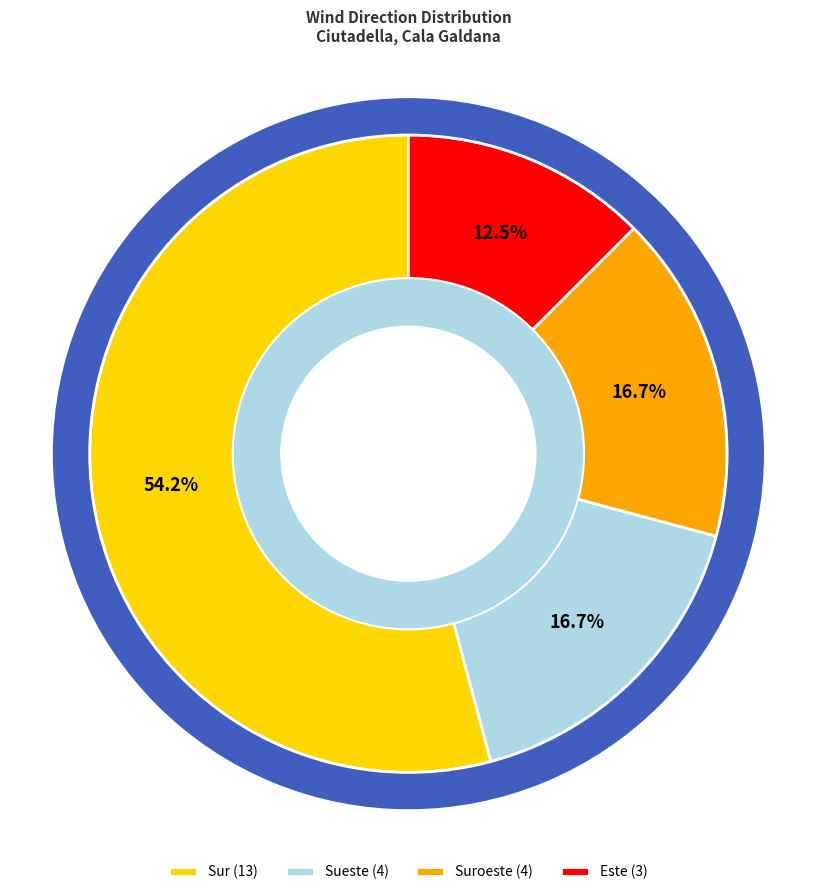

What is the ratio of the value at Sur to the value at Sueste?

3.2